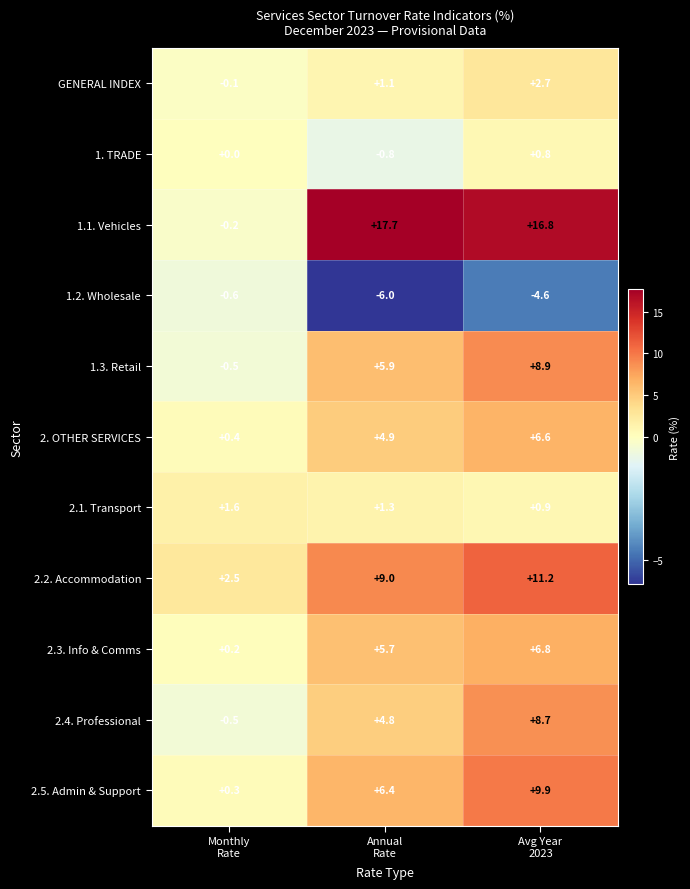

Rank the series by their maximum value, from lowest to highest.

1.2. Wholesale, 1. TRADE, 2.1. Transport, GENERAL INDEX, 2. OTHER SERVICES, 2.3. Info & Comms, 2.4. Professional, 1.3. Retail, 2.5. Admin & Support, 2.2. Accommodation, 1.1. Vehicles